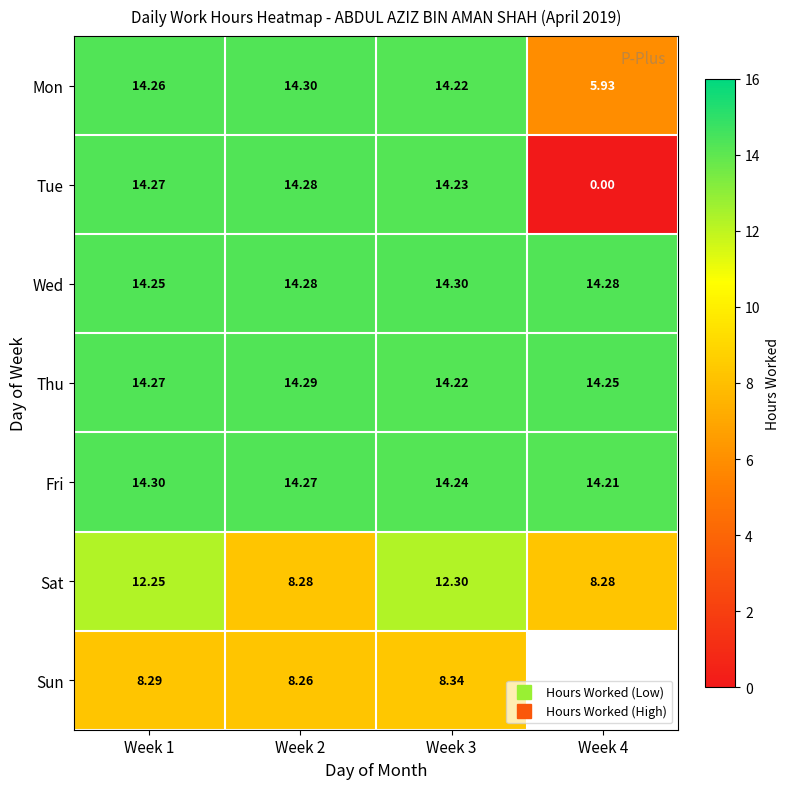

At how many categories does at least one series exceed 3?

4